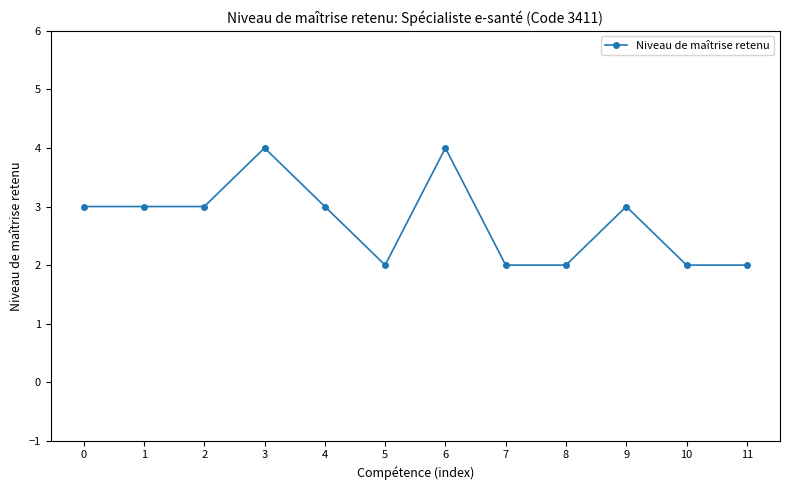

What is the approximate value at 6?

4